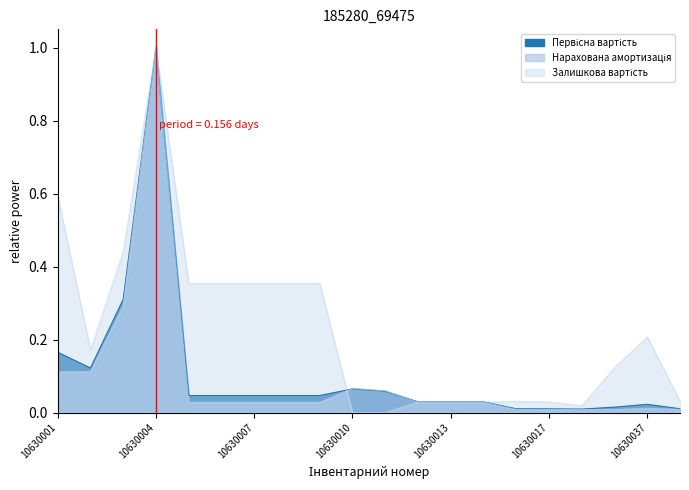

Which series has the largest range (max minus min)?

Залишкова вартість